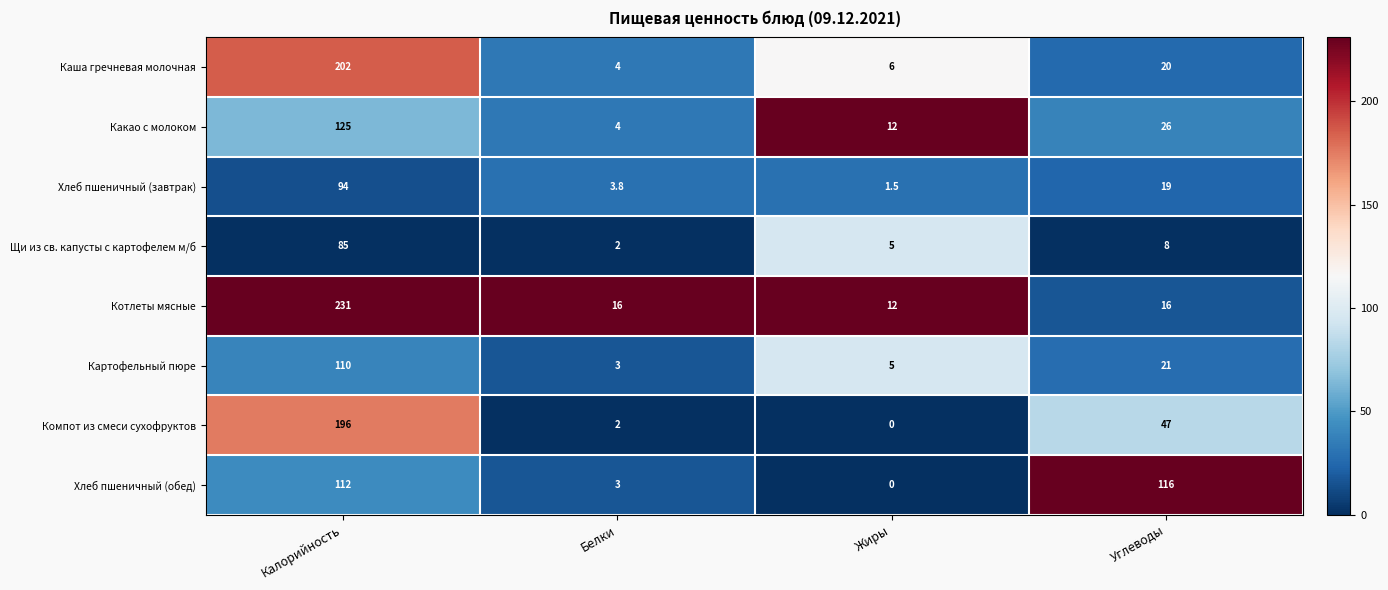

List the series in order of their peak value, lowest first.

Щи из св. капусты с картофелем м/б, Хлеб пшеничный (завтрак), Картофельный пюре, Хлеб пшеничный (обед), Какао с молоком, Компот из смеси сухофруктов, Каша гречневая молочная, Котлеты мясные